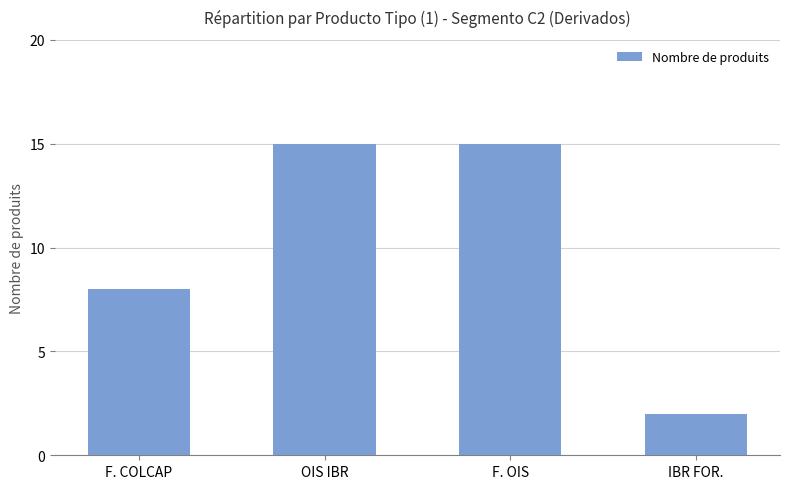

Which has a higher value, F. COLCAP or OIS IBR?

OIS IBR